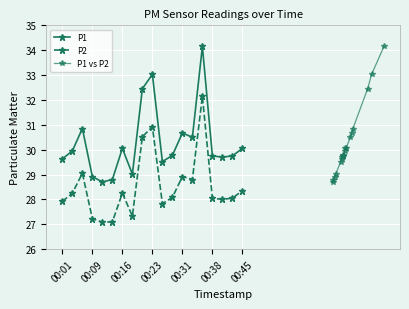

Reading left to right, transcribe all the data shown in this chart.

P1: 29.6	29.9	30.9	28.9	28.7	28.8	30.1	29.0	32.5	33.0	29.5	29.8	30.7	30.5	34.1	29.8	29.7	29.8	30.1
P2: 27.9	28.2	29.1	27.2	27.1	27.1	28.2	27.3	30.5	30.9	27.8	28.1	28.9	28.8	32.1	28.1	28.0	28.1	28.4
P1 vs P2: 28.7	28.8	28.9	29.0	29.5	29.6	29.7	29.8	29.8	29.8	29.9	30.1	30.1	30.5	30.7	30.9	32.5	33.0	34.1